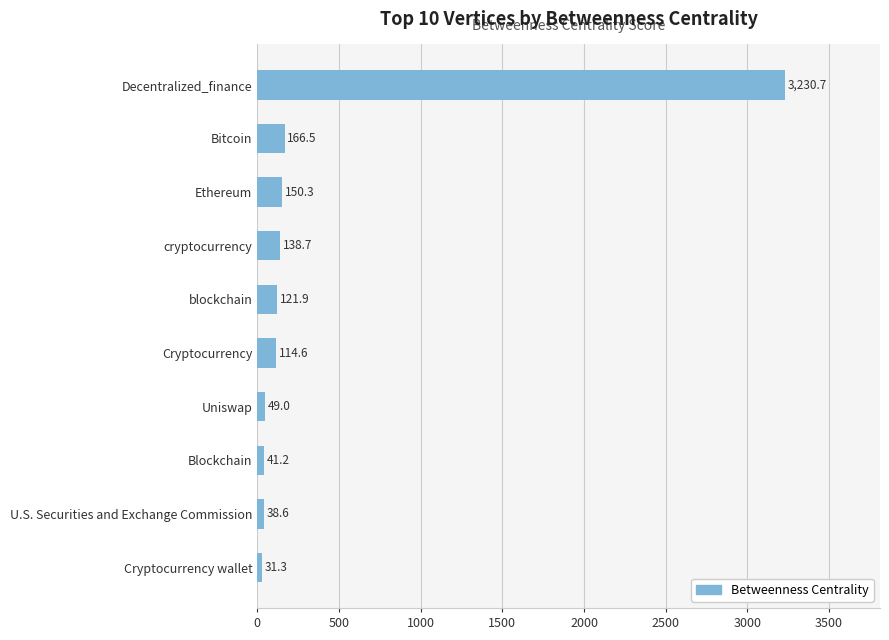

What is the label of the 1st bar from the bottom?

Cryptocurrency wallet